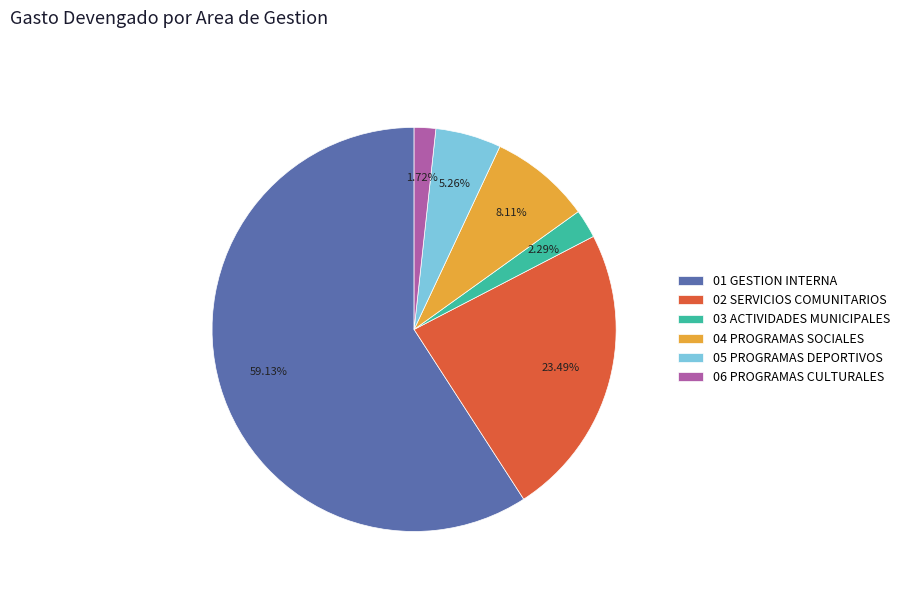

Rank the categories by value from lowest to highest.

06 PROGRAMAS CULTURALES, 03 ACTIVIDADES MUNICIPALES, 05 PROGRAMAS DEPORTIVOS, 04 PROGRAMAS SOCIALES, 02 SERVICIOS COMUNITARIOS, 01 GESTION INTERNA